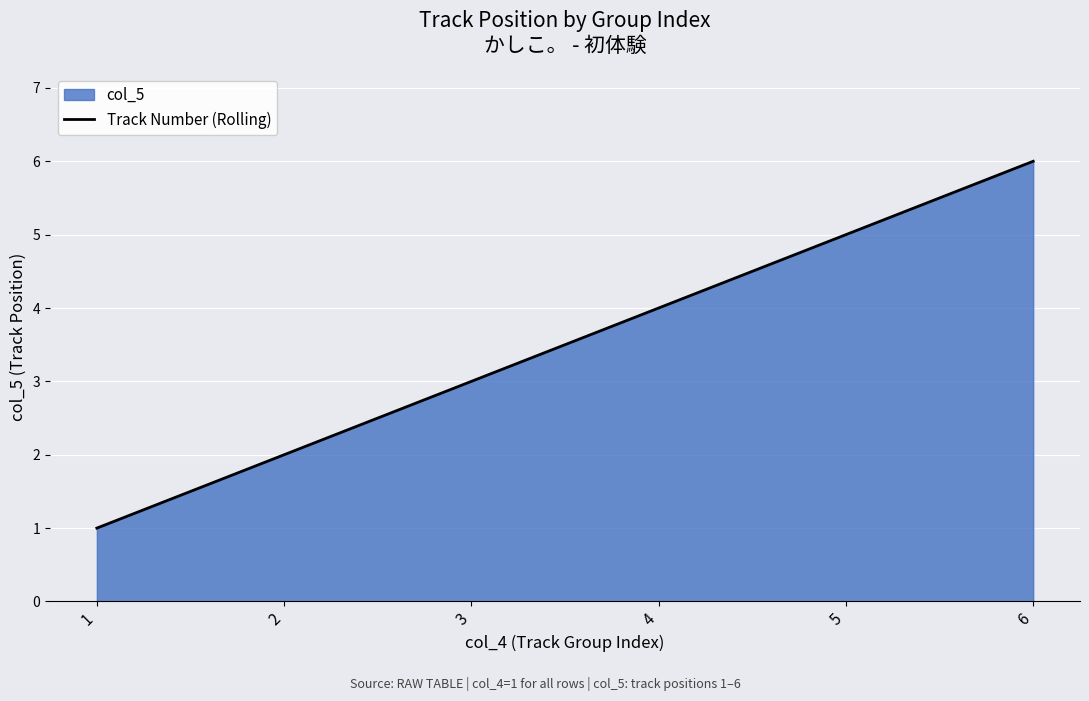

What is the sum of all values?

21